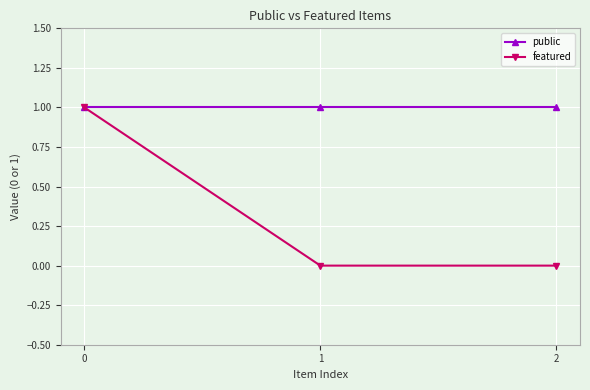

Rank the series at 1 from lowest to highest value.

featured, public